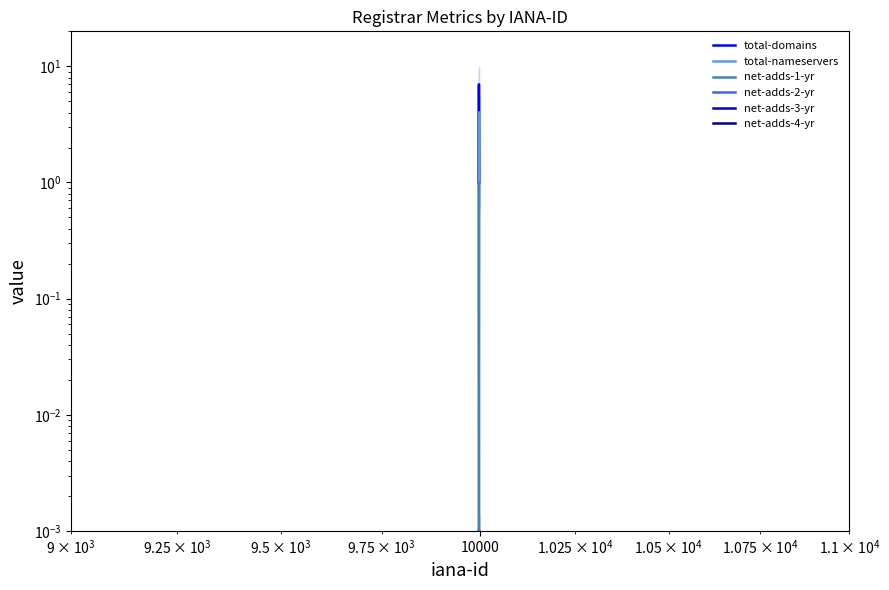

Count the number of data series in this chart.

6